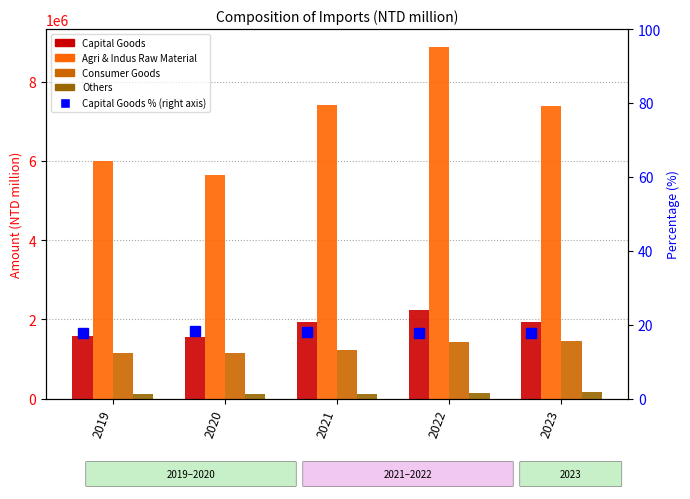

Rank the series at 2022 from highest to lowest value.

Agri & Indus Raw Material, Capital Goods, Consumer Goods, Others, Capital Goods %